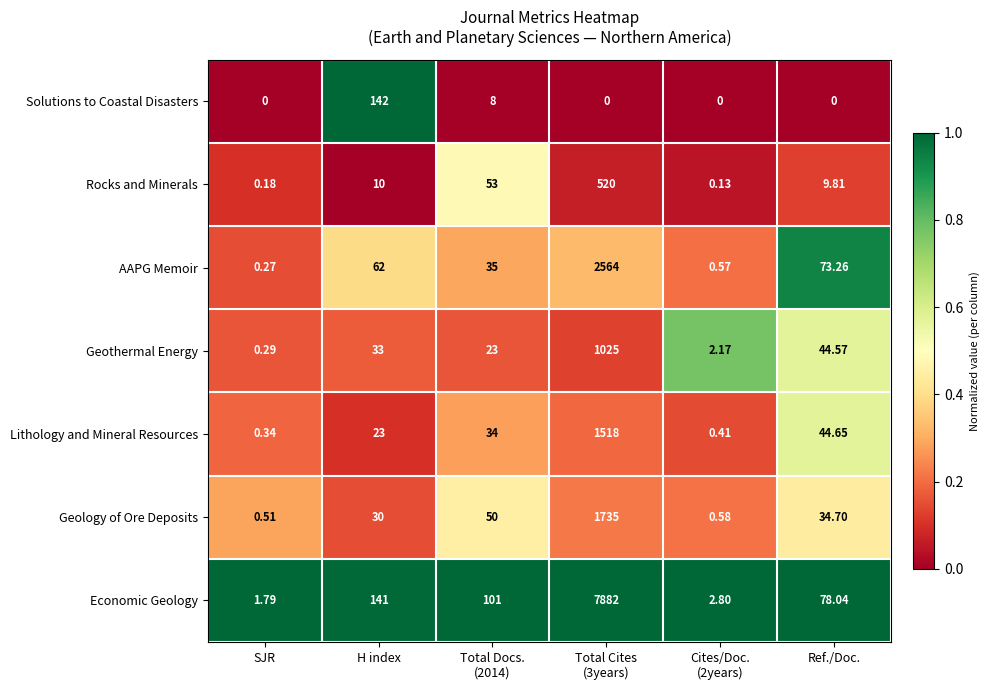

Which series has the widest spread of values?

Economic Geology